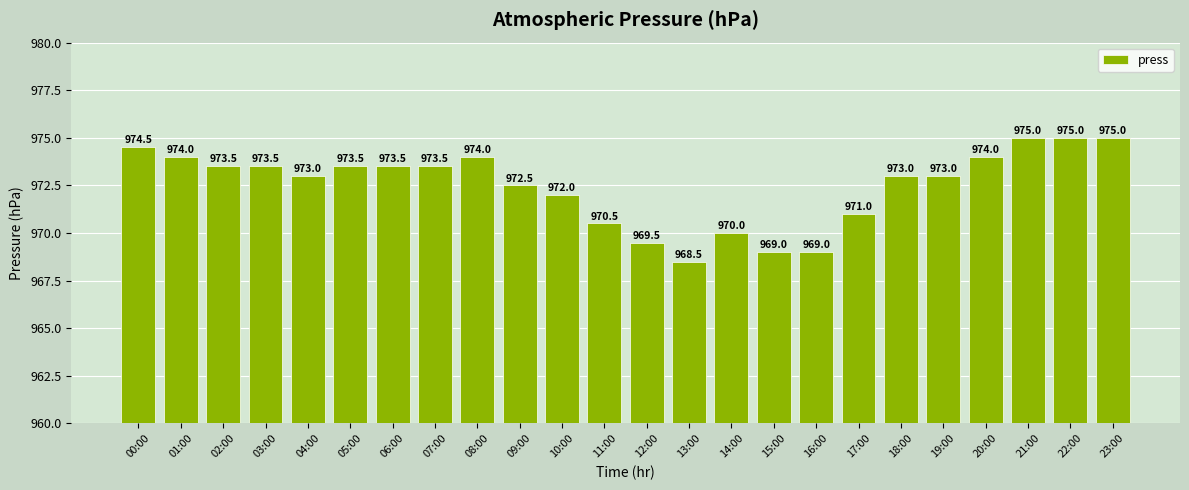

Which has a higher value, 21:00 or 19:00?

21:00